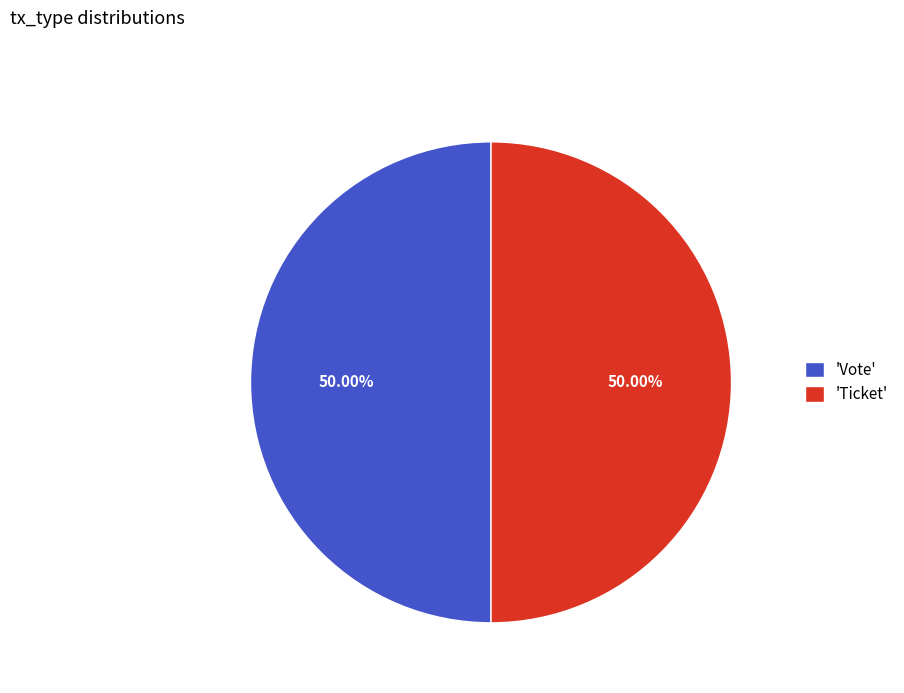

What is the ratio of the value at 'Ticket' to the value at 'Vote'?

1.0